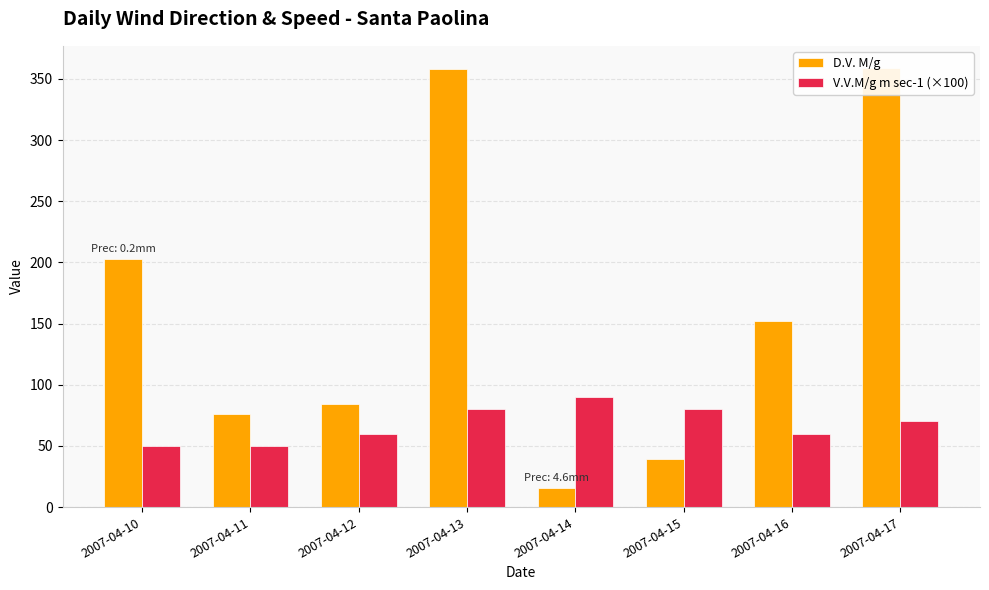

Does the chart contain any negative values?

No